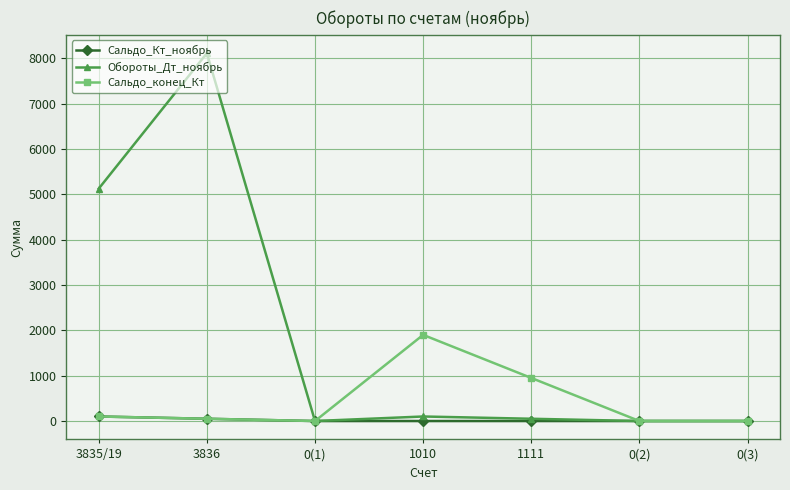

Which series changed the most between 3835/19 and 0(2)?

Обороты_Дт_ноябрь